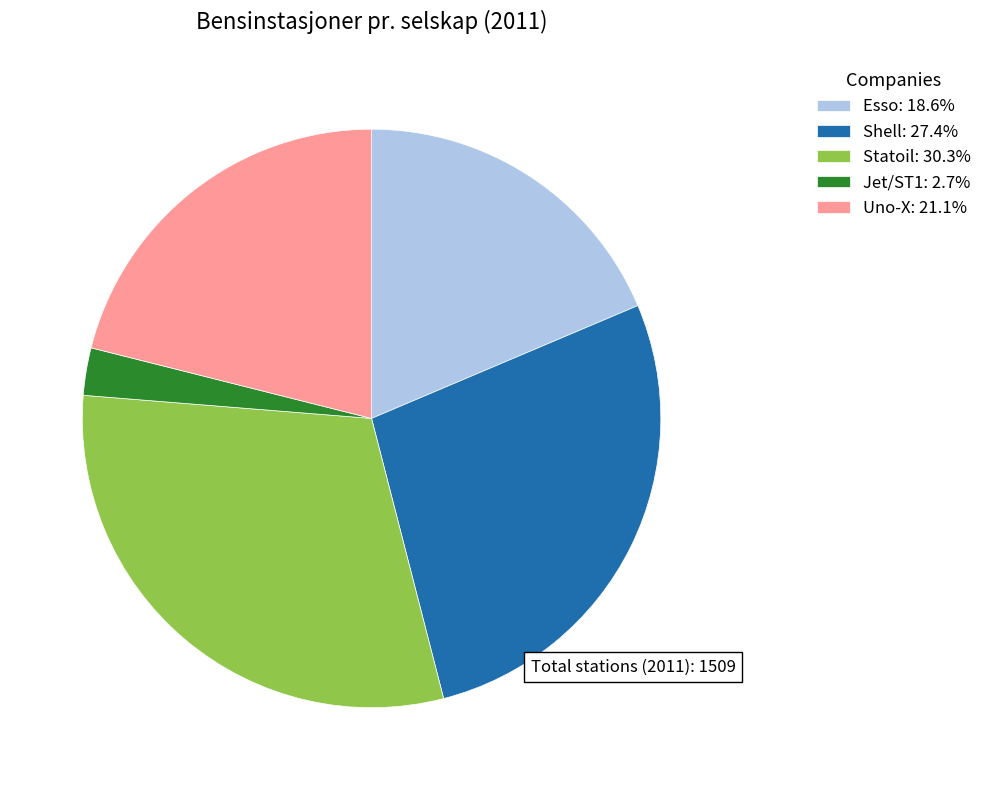

Does Jet/ST1: 2.7% account for over 50% of the chart?

No